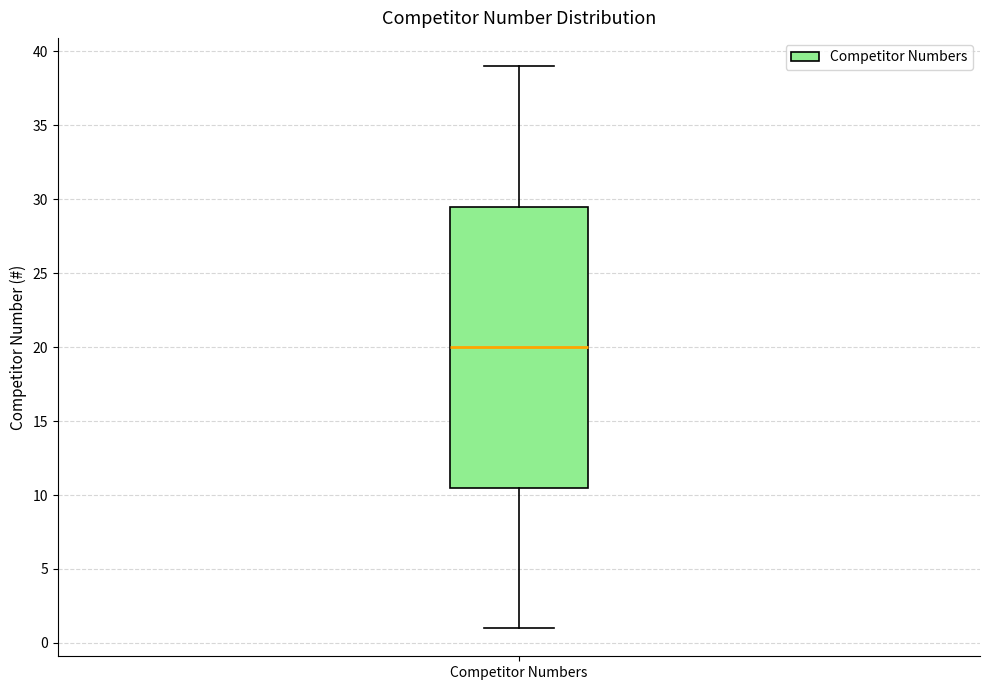

Transcribe this box plot: give where the median line is, the range the box spans, and where the two whiskers end, as read against the y-axis. The values are not printed on the chart, so give them approximately, as read against the axis.

median 20.0, box 10.5 to 29.5, whiskers 1.0 to 39.0